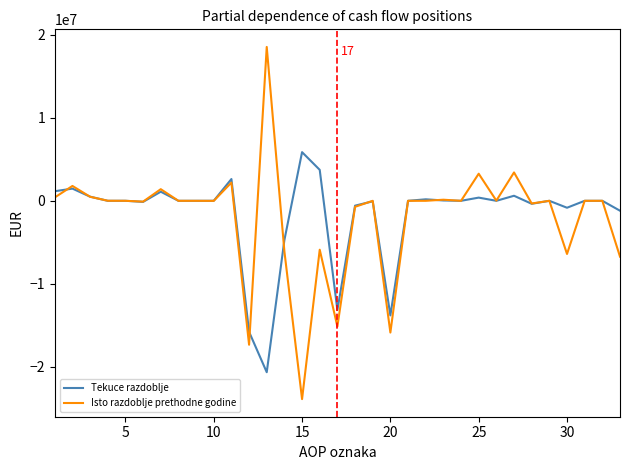

True or false: Isto razdoblje prethodne godine and Tekuce razdoblje intersect in this chart.

True